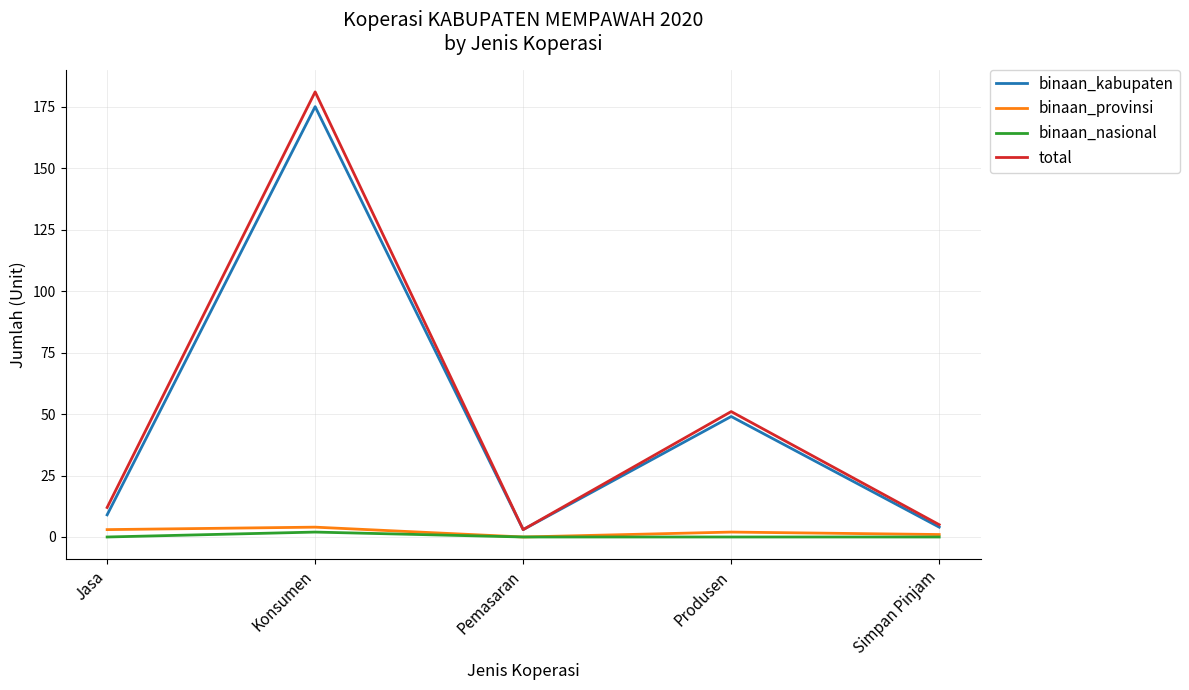

Is the value of binaan_kabupaten at Simpan Pinjam greater than the value of total at Konsumen?

No